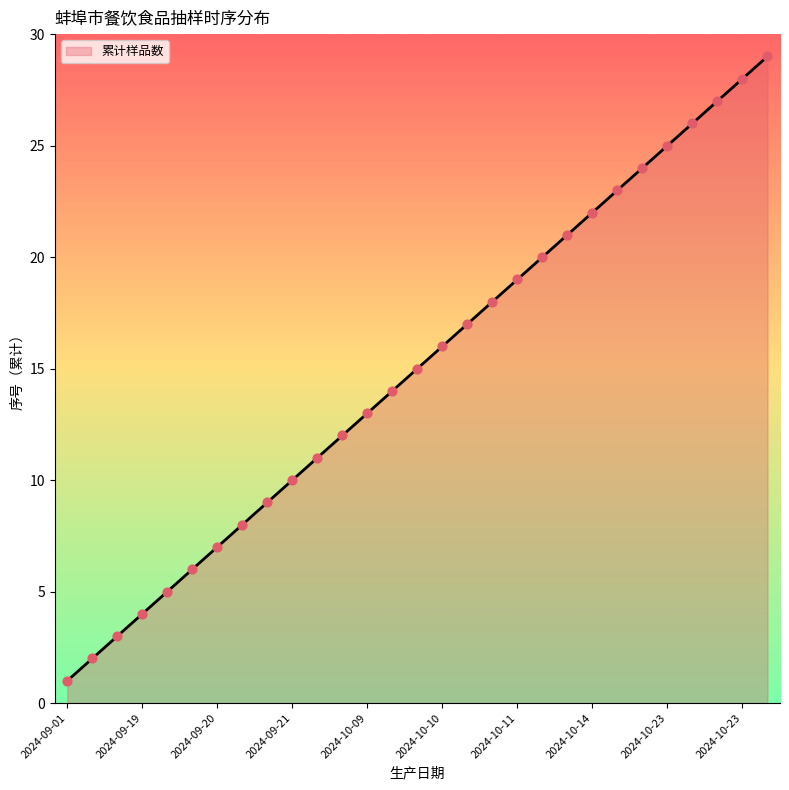

What is the difference between the maximum and minimum values?

28